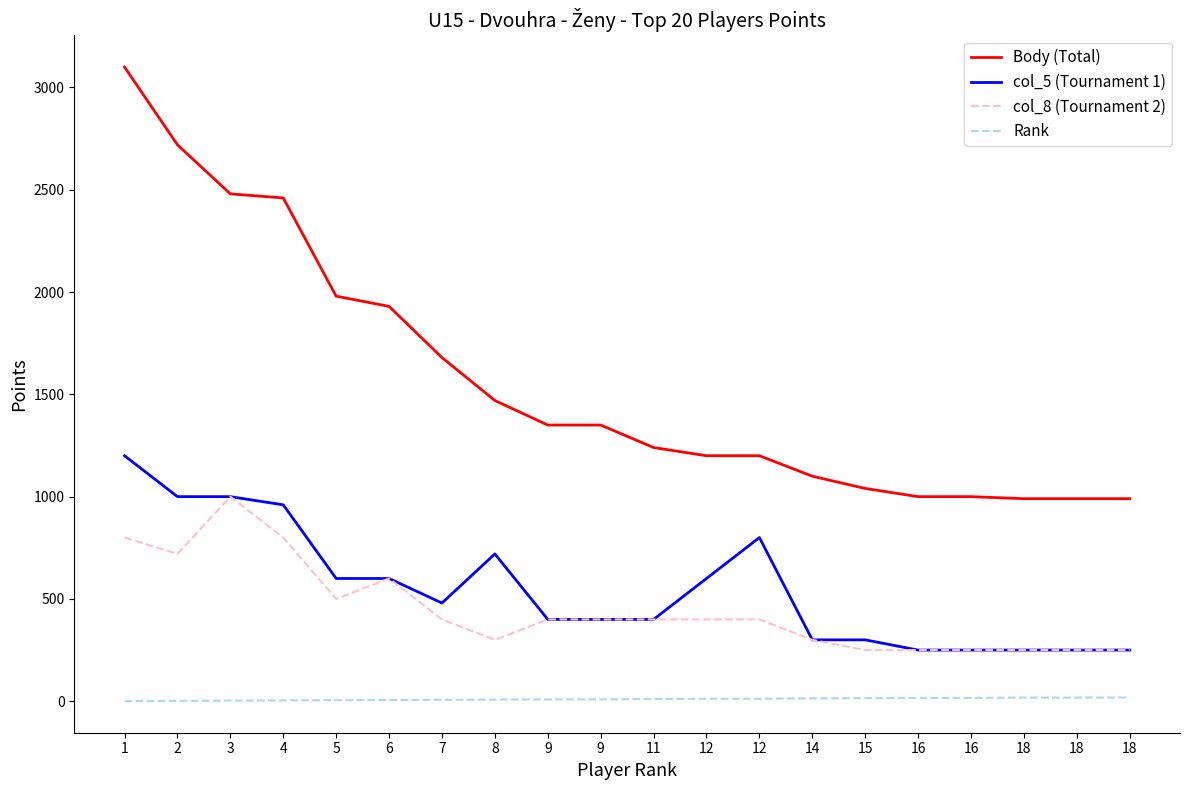

What are all the series names shown in the legend?

Body (Total), col_5 (Tournament 1), col_8 (Tournament 2), Rank